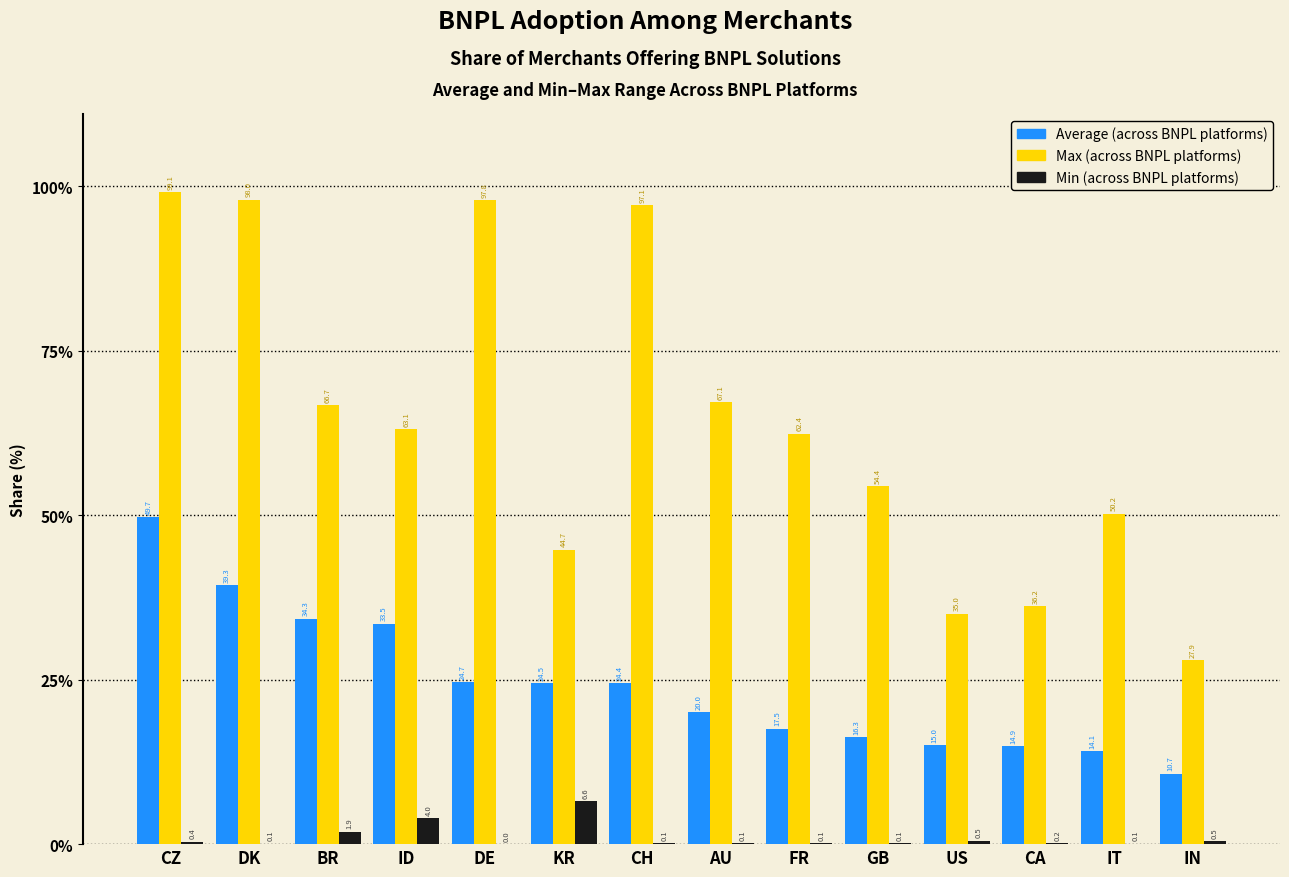

The Min (across BNPL platforms) series shows 0.1 at FR. True or false?

True